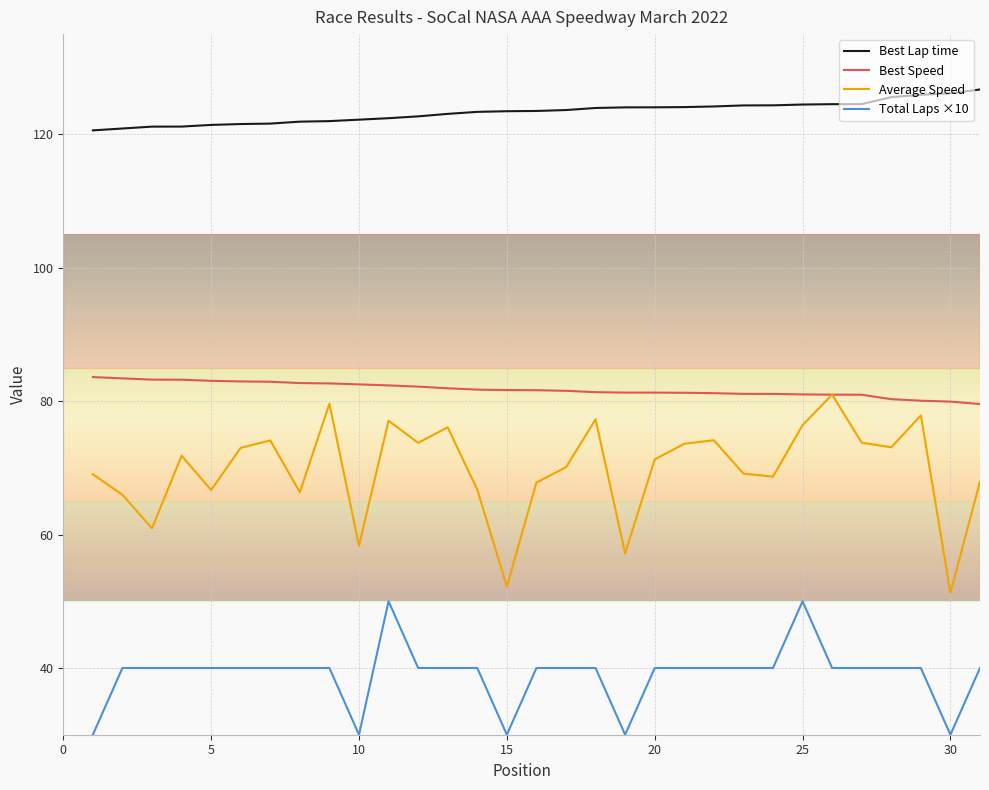

Which series has the largest range (max minus min)?

Average Speed